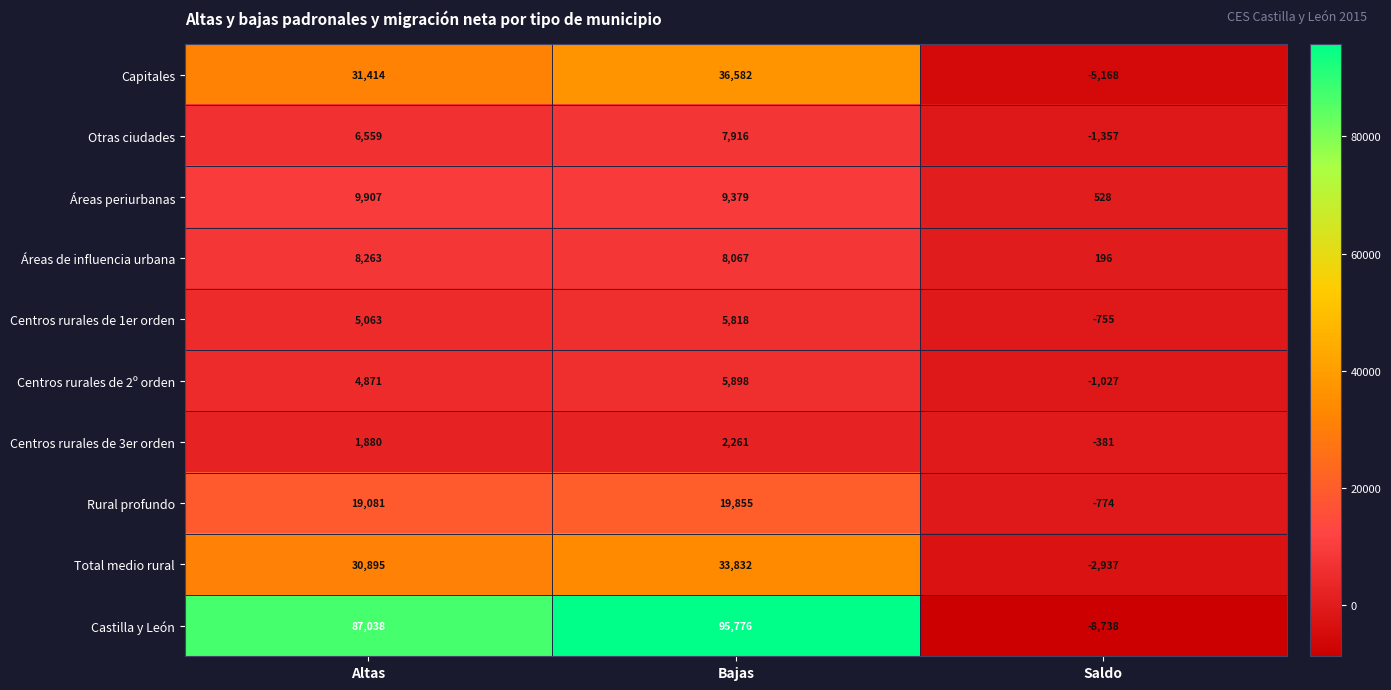

The Capitales series shows 9984 at Bajas. True or false?

False